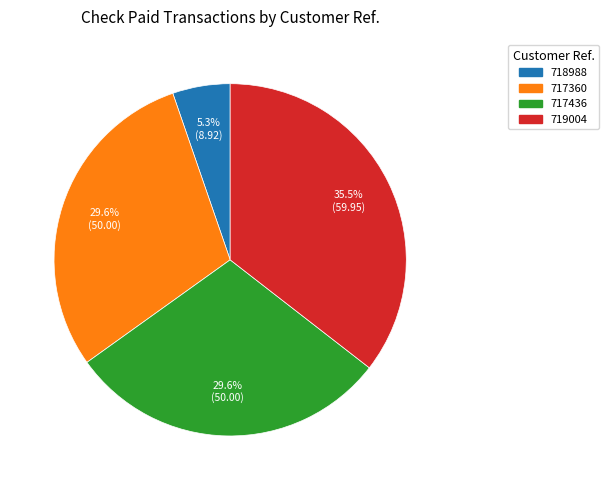

What percentage do 717360 and 719004 together represent?

65.1%